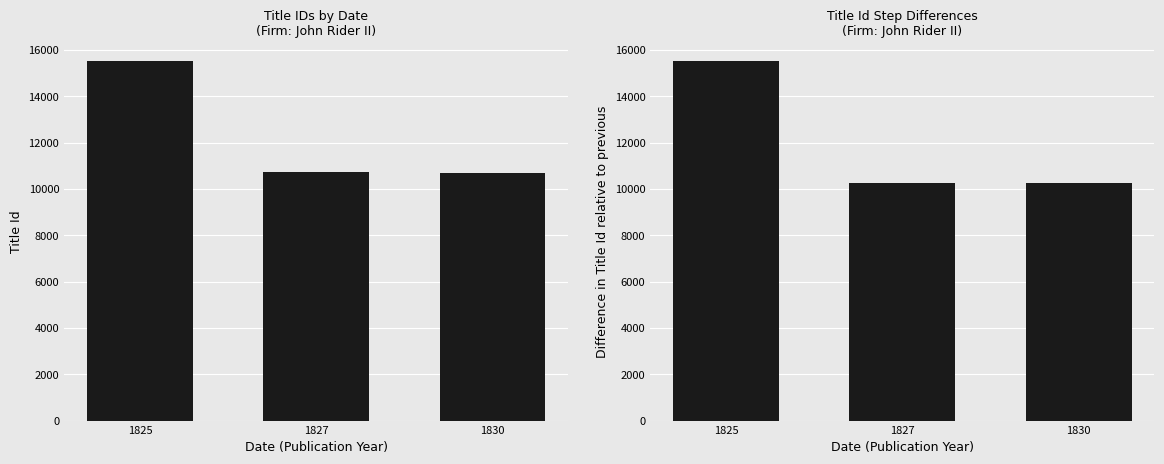

Which has a higher value, 1825 or 1830?

1825